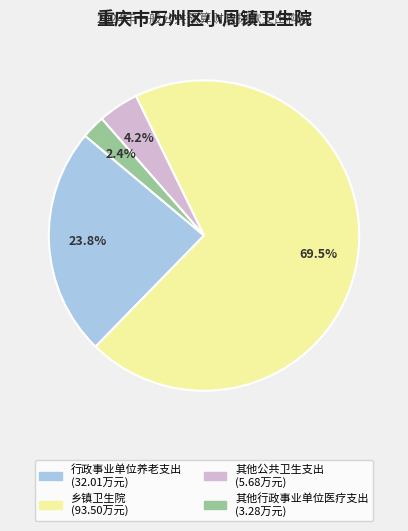

To the nearest percent, what is the difference between the 其他行政事业单位医疗支出 and 乡镇卫生院 slice percentages?

67%